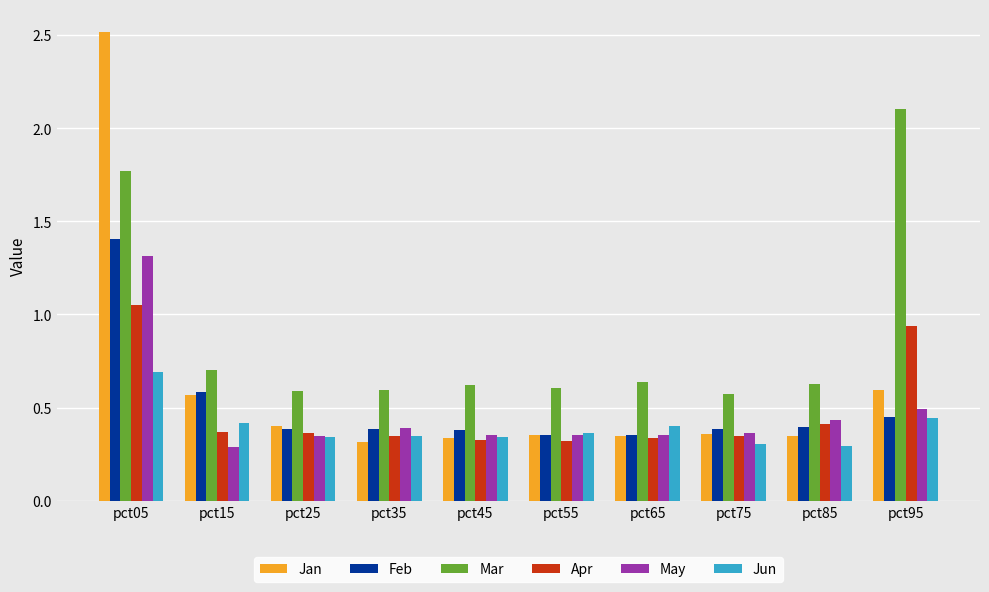

What is the maximum value for Feb?

1.4